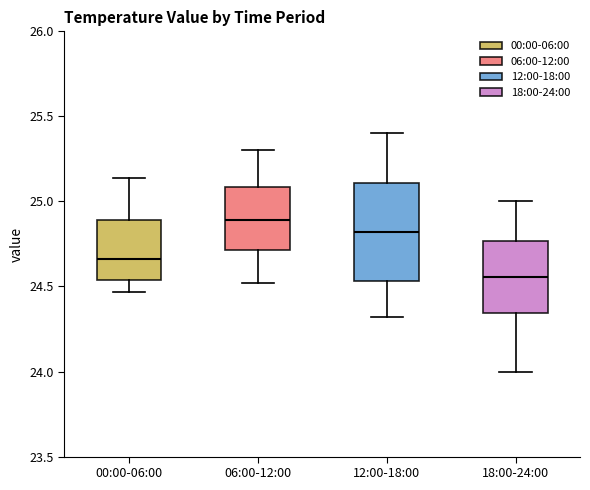

Reading left to right, read every box against the y-axis: the position of its median line, the range the box covers, and the ends of its whiskers. The values are not printed on the chart, so give them approximately, as read against the axis.

00:00-06:00: median 24.65, box 24.55 to 24.90, whiskers 24.45 to 25.15
06:00-12:00: median 24.90, box 24.70 to 25.10, whiskers 24.50 to 25.30
12:00-18:00: median 24.80, box 24.55 to 25.10, whiskers 24.30 to 25.40
18:00-24:00: median 24.55, box 24.35 to 24.75, whiskers 24.00 to 25.00